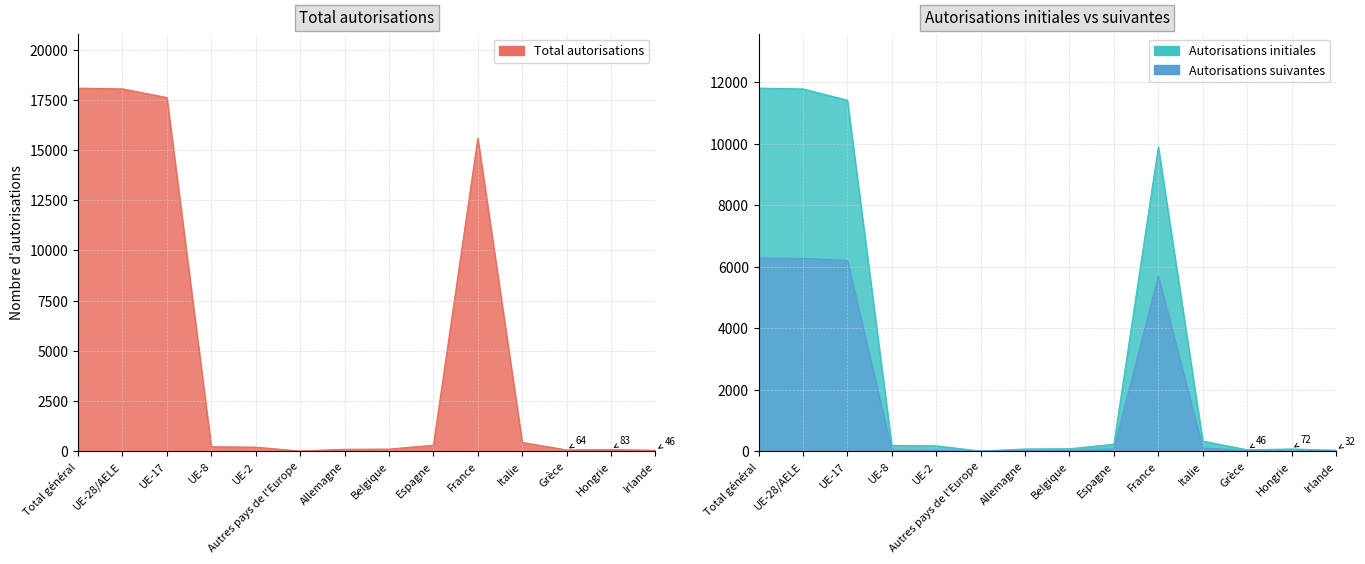

Is it true that Autorisations suivantes equals 26 at Belgique?

True